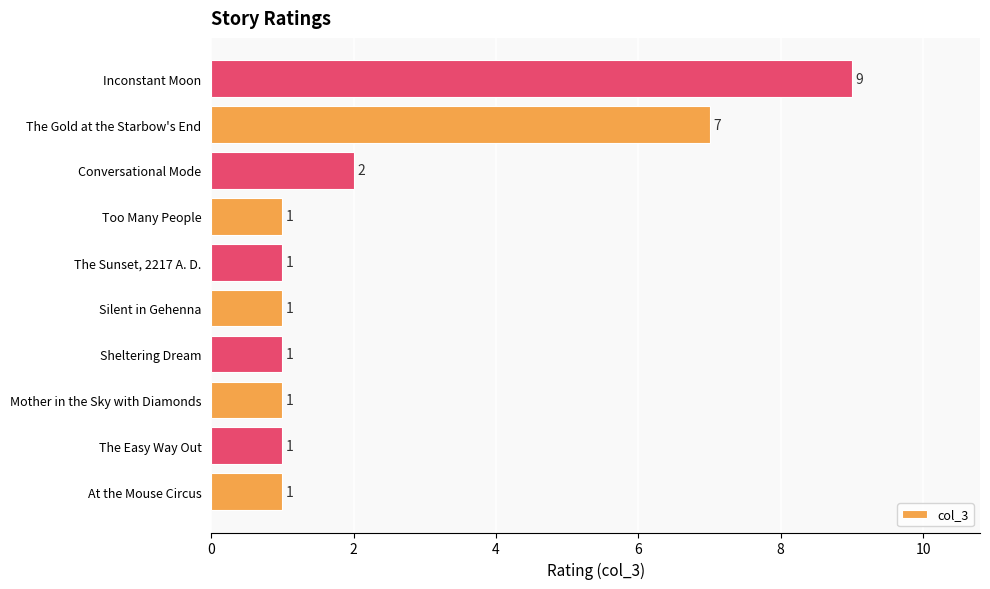

What is the sum of all values?

25